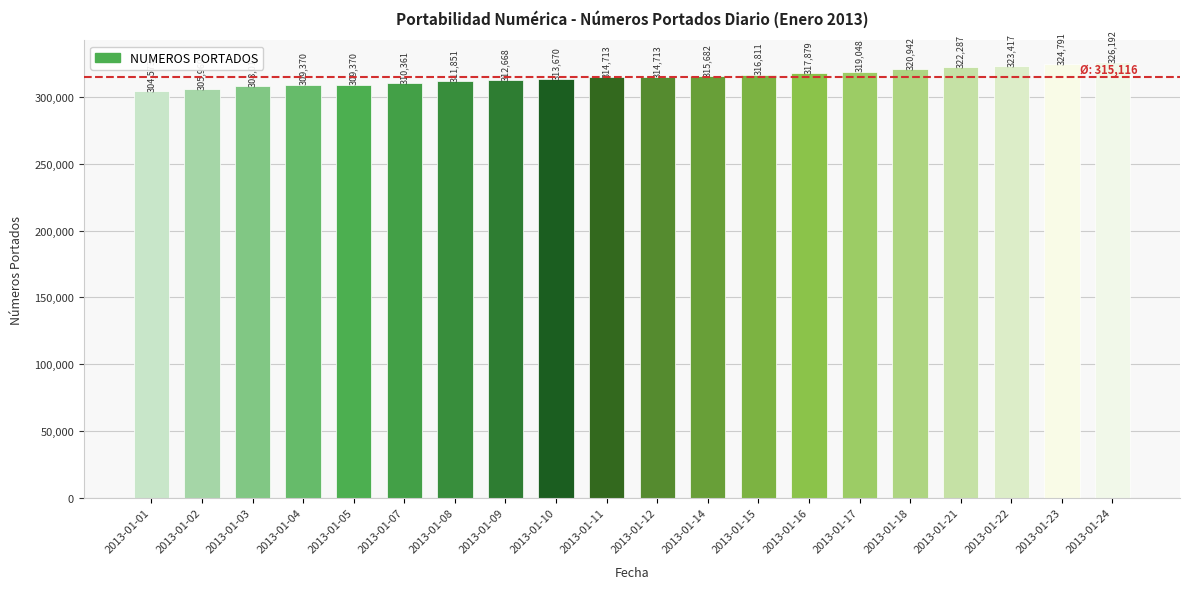

What is the minimum value shown in the chart?

304573